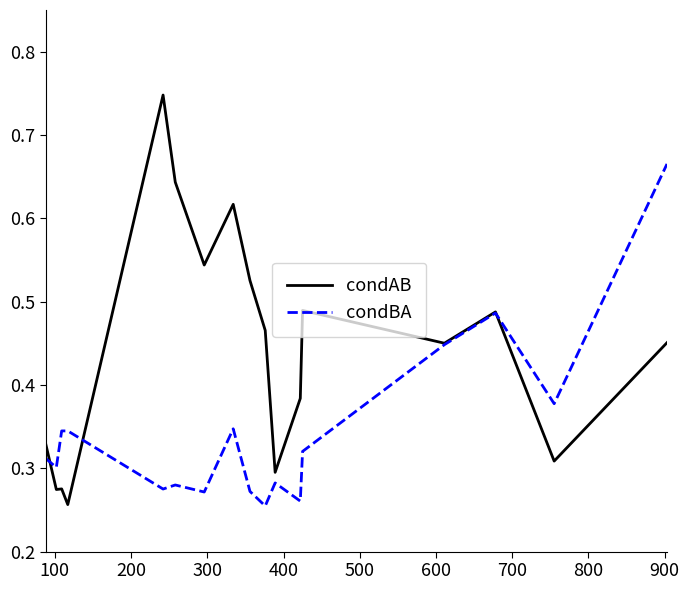

List the series in order of their overall mean, lowest first.

condBA, condAB